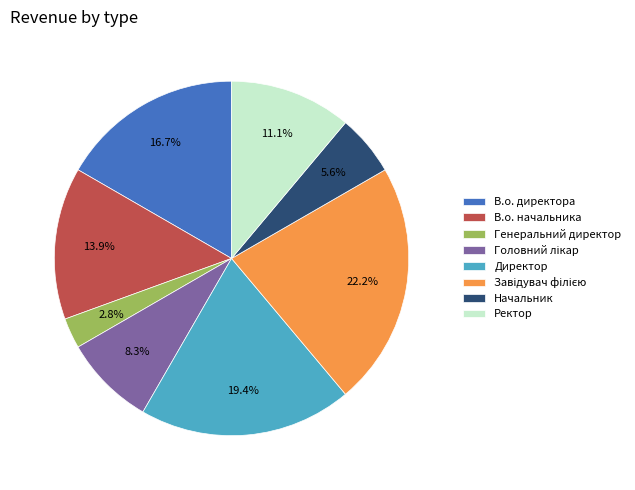

How much of the chart is everything except В.о. начальника?

86.1%